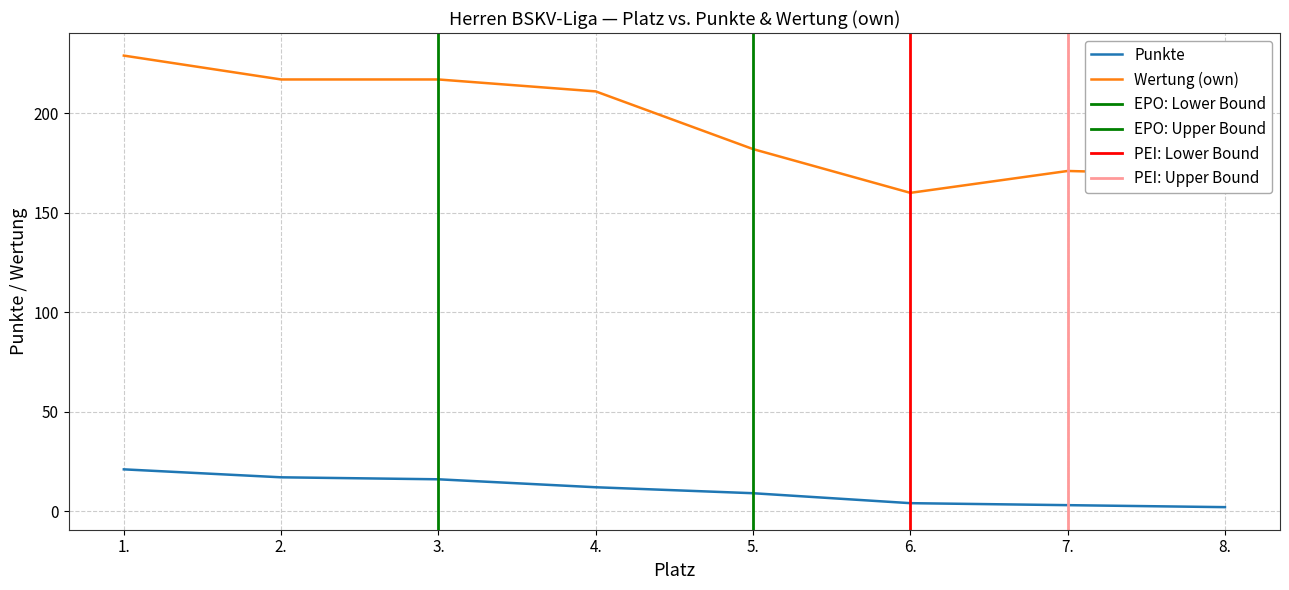

What is the highest value of the Wertung (own) series?

229